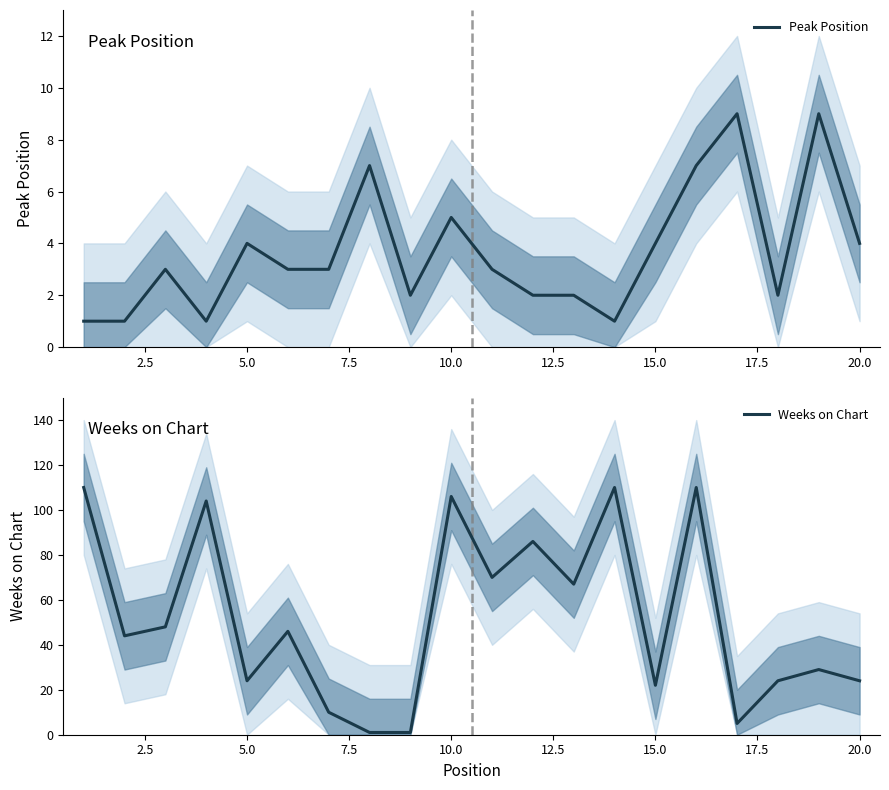

True or false: Peak Position has a value of 4 at 5.0.

True